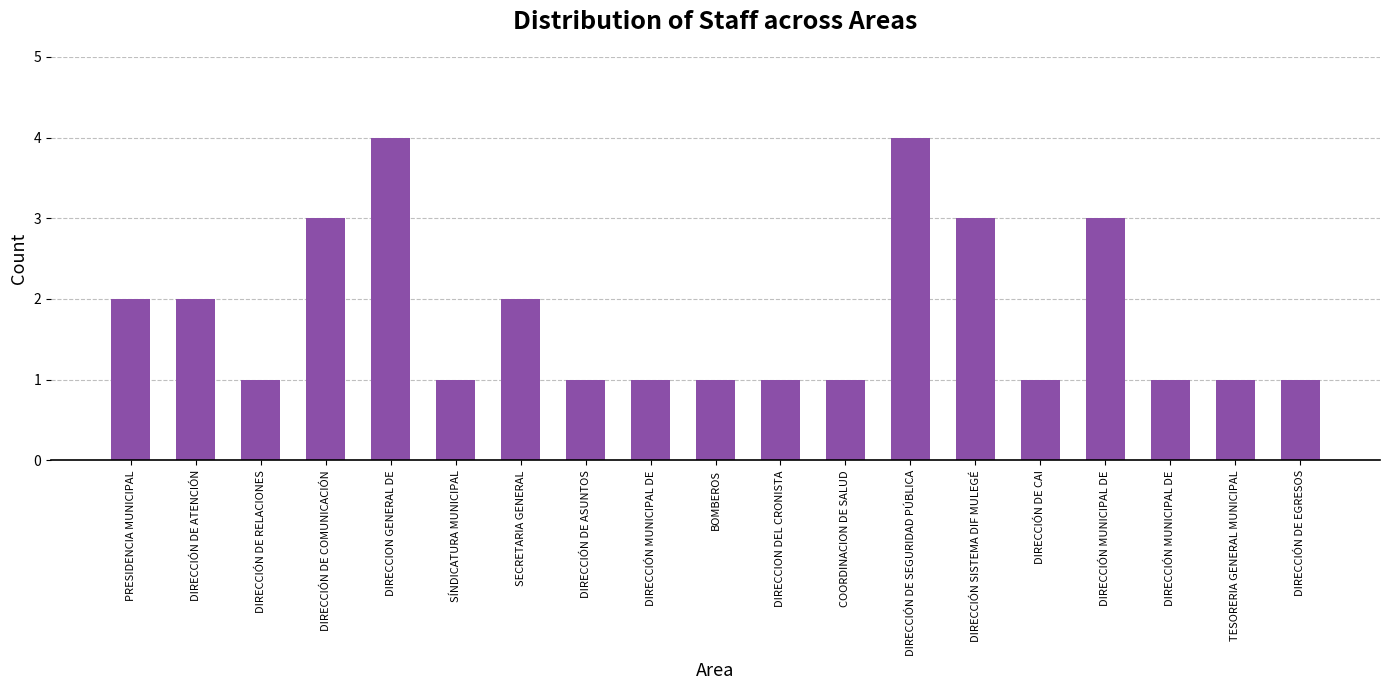

Rank the categories by value from lowest to highest.

DIRECCIÓN DE RELACIONES, SÍNDICATURA MUNICIPAL, DIRECCIÓN DE ASUNTOS, DIRECCIÓN MUNICIPAL DE, BOMBEROS, DIRECCION DEL CRONISTA, COORDINACION DE SALUD, DIRECCIÓN DE CAI, DIRECCIÓN MUNICIPAL DE, TESORERIA GENERAL MUNICIPAL, DIRECCIÓN DE EGRESOS, PRESIDENCIA MUNICIPAL, DIRECCIÓN DE ATENCIÓN, SECRETARIA GENERAL, DIRECCIÓN DE COMUNICACIÓN, DIRECCIÓN SISTEMA DIF MULEGÉ, DIRECCIÓN MUNICIPAL DE, DIRECCION GENERAL DE, DIRECCIÓN DE SEGURIDAD PÚBLICA